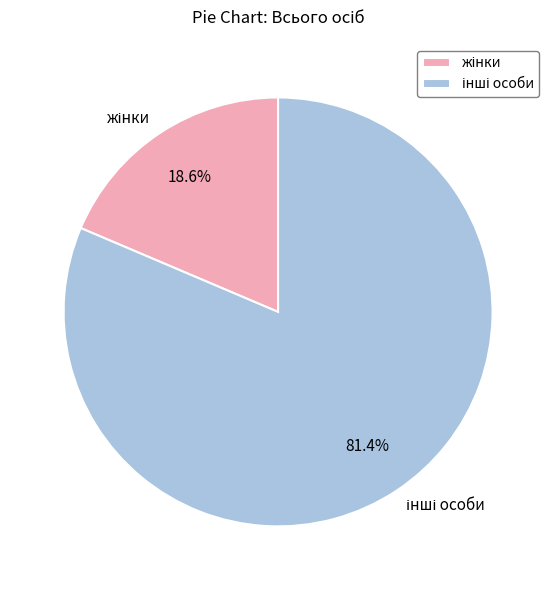

Does any single category account for the majority?

Yes